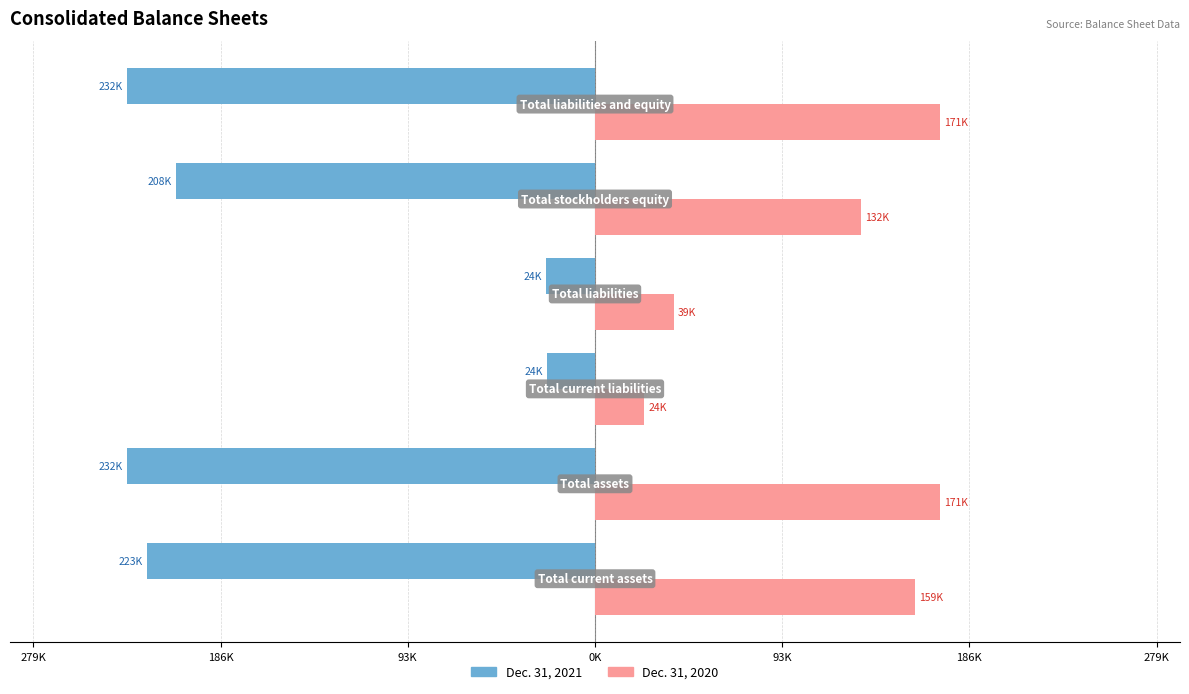

What are all the series names shown in the legend?

Dec. 31, 2021, Dec. 31, 2020